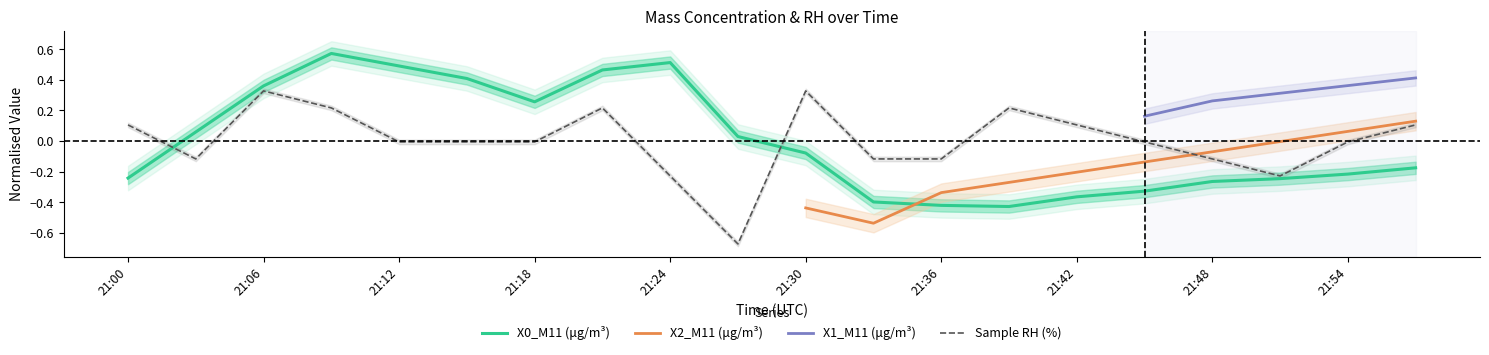

What is the difference between the second highest and second lowest values in the Sample RH (%) series?

0.6